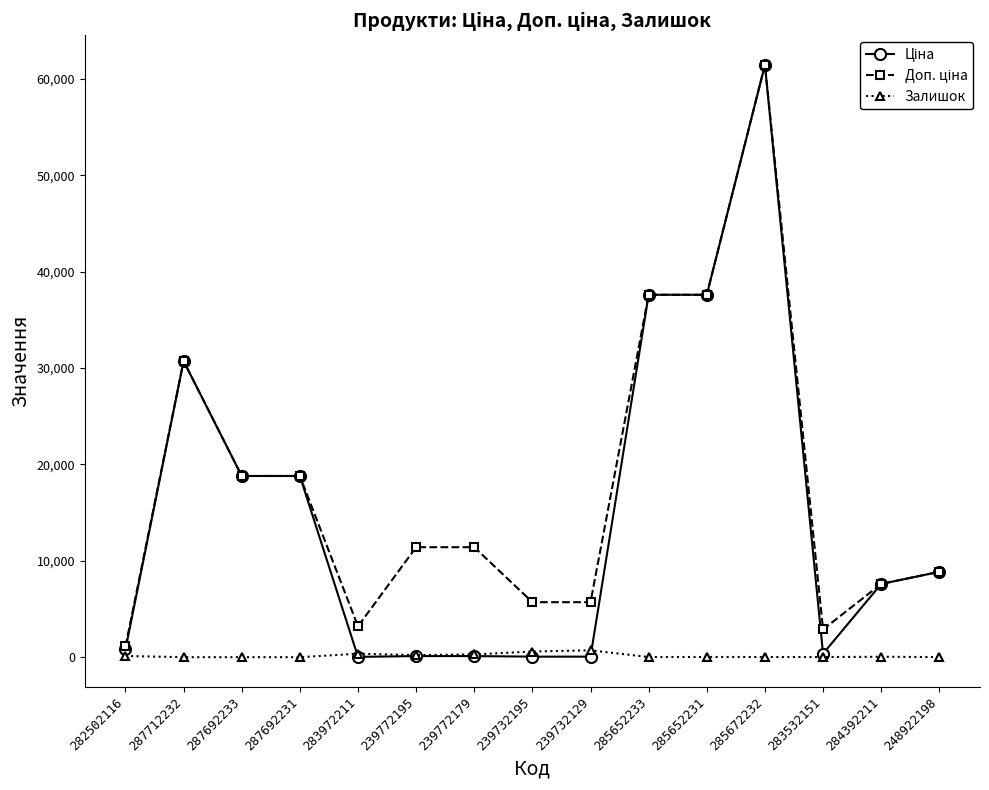

At which category is the sum across all series the highest?

285672232